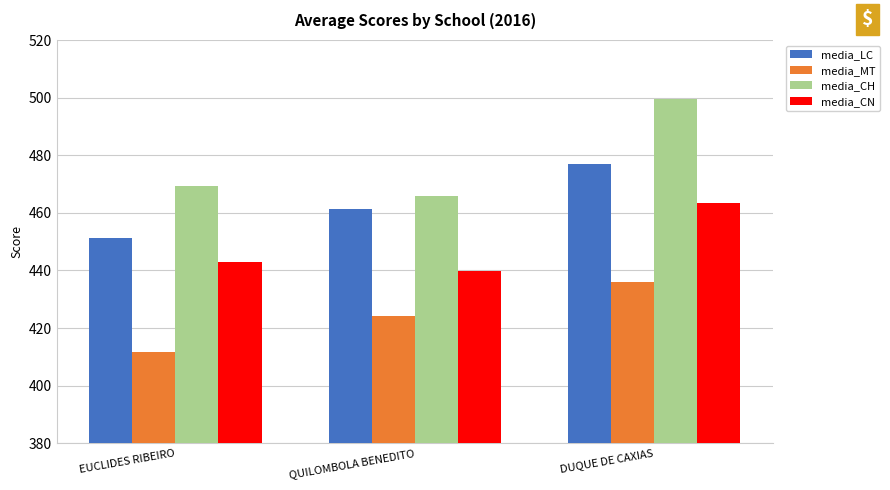

Where is media_MT nearest to the value 423?

QUILOMBOLA BENEDITO